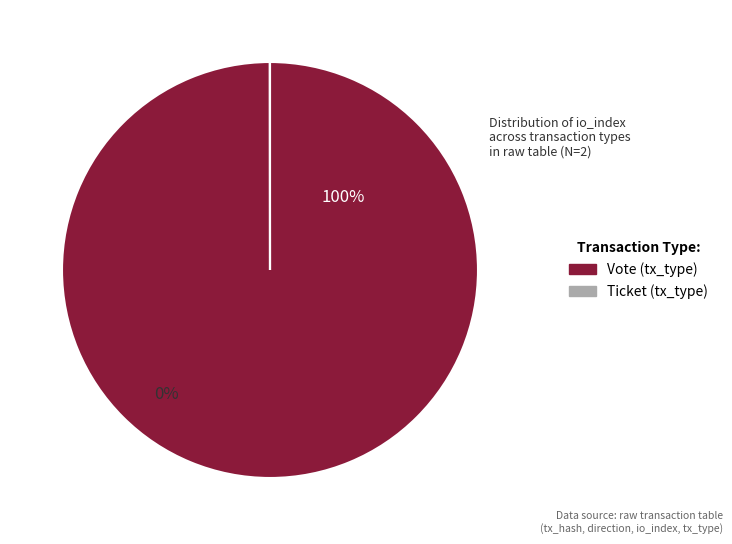

To the nearest percent, what is the combined percentage of Ticket (io_index=0) and Vote (io_index=1)?

100%